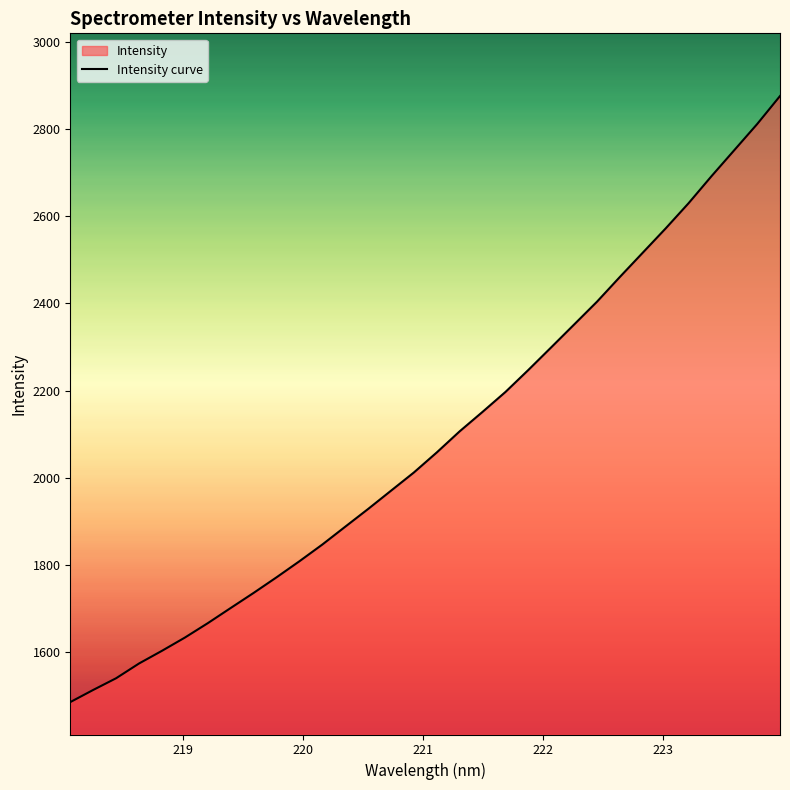

What is the minimum value shown in the chart?

1485.9